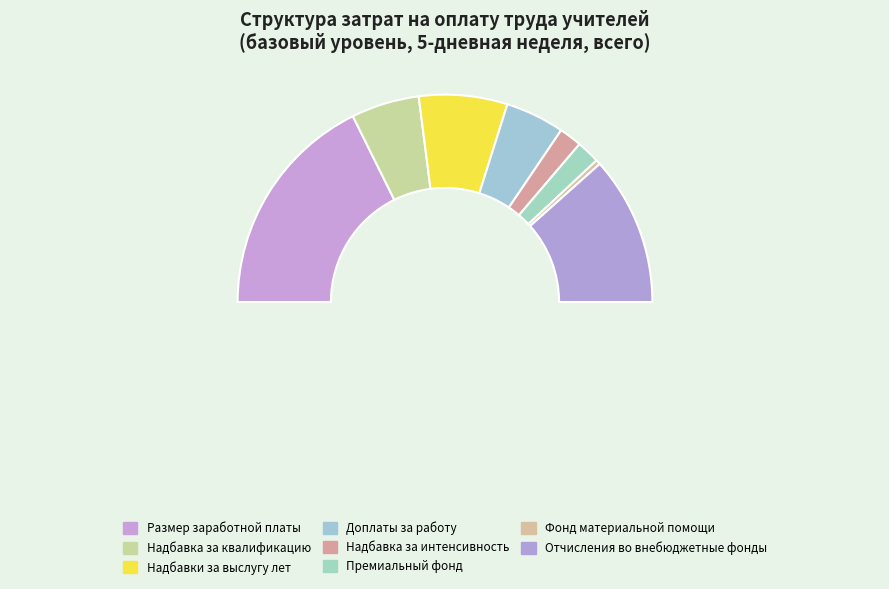

Rank the categories by value from lowest to highest.

Фонд материальной помощи, Надбавка за интенсивность, Премиальный фонд, Доплаты за работу, Надбавка за квалификацию, Надбавки за выслугу лет, Отчисления во внебюджетные фонды, Размер заработной платы